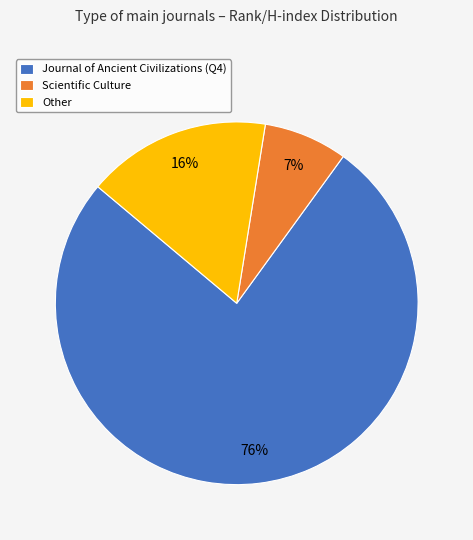

Between Scientific Culture and Other, which is larger?

Other